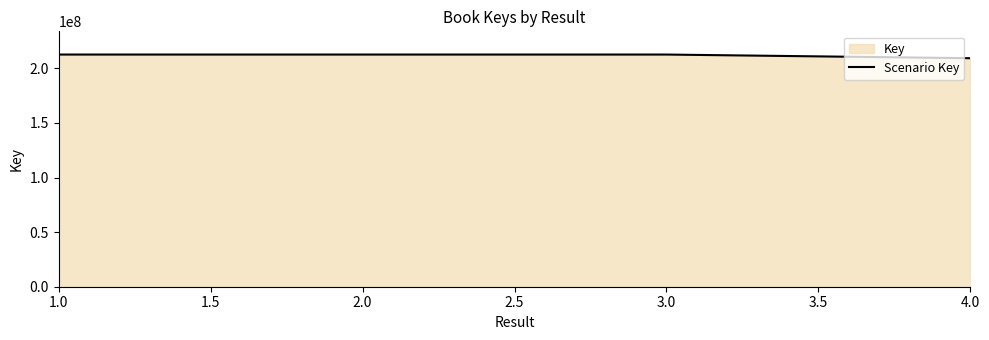

Where is the data nearest to the value 210975435?

2.0